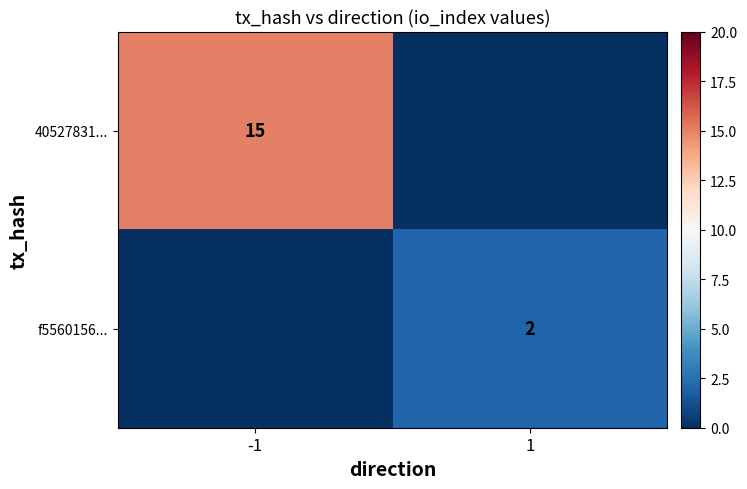

True or false: f5560156... has a value of 3 at 1.

False